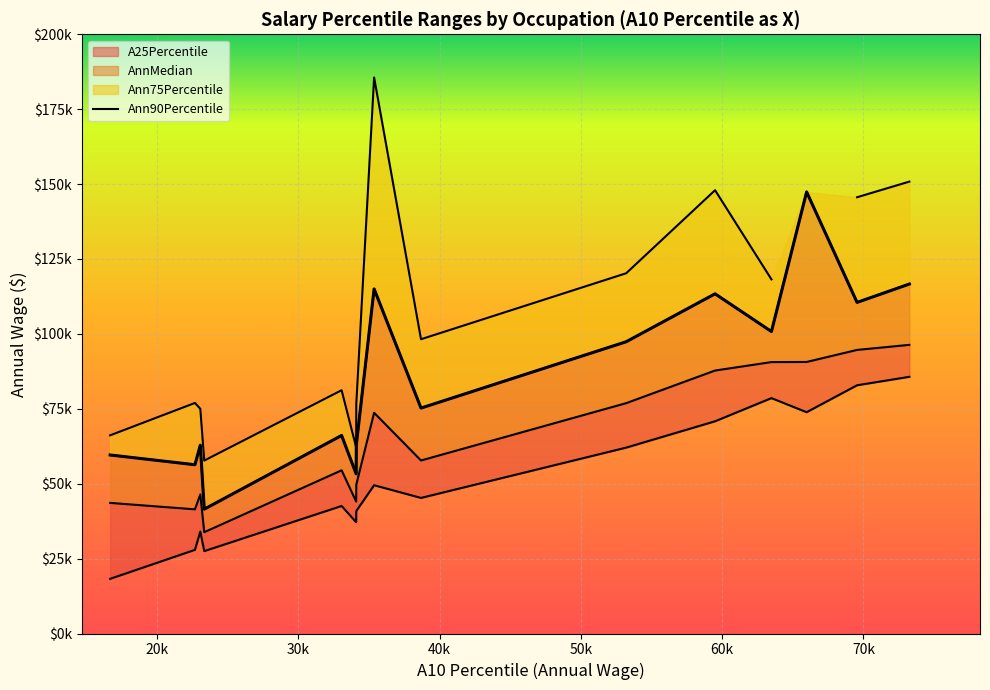

Count the number of categories in the chart.

15